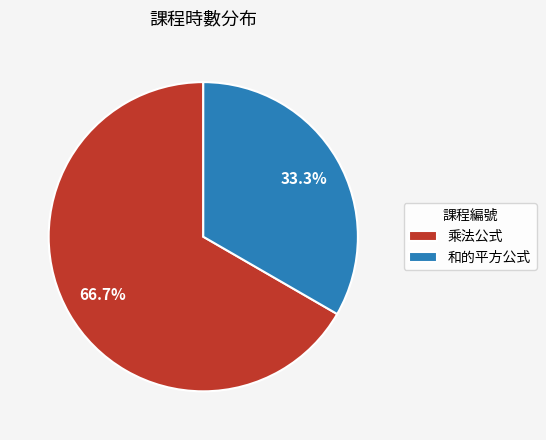

What is the largest slice in the pie chart?

乘法公式